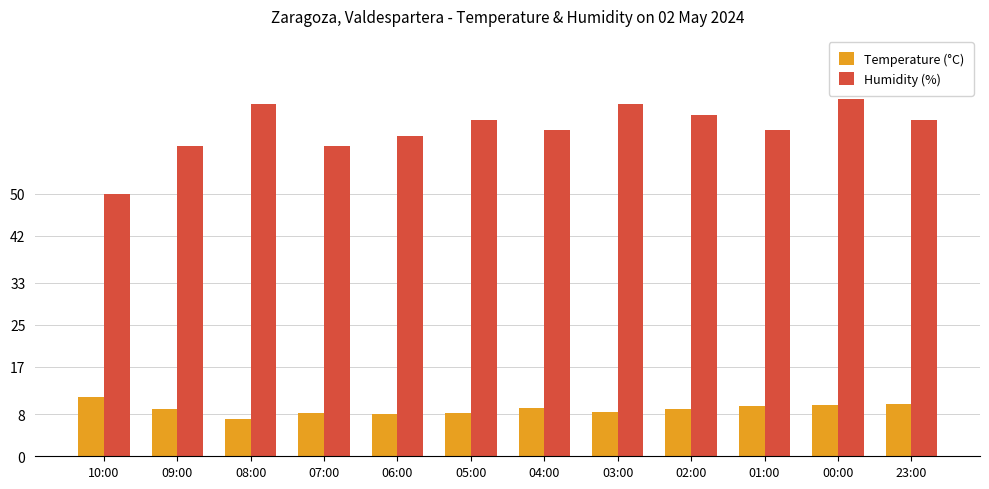

How many distinct data groups are displayed?

2